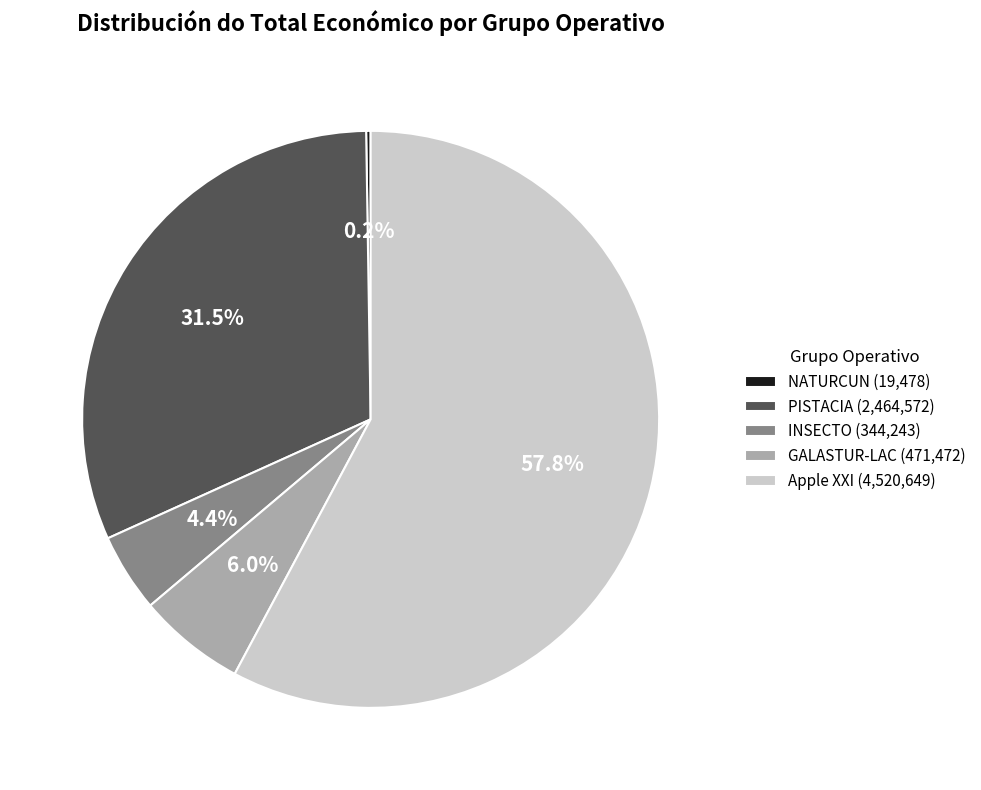

Which has a higher value, INSECTO (344,243) or PISTACIA (2,464,572)?

PISTACIA (2,464,572)